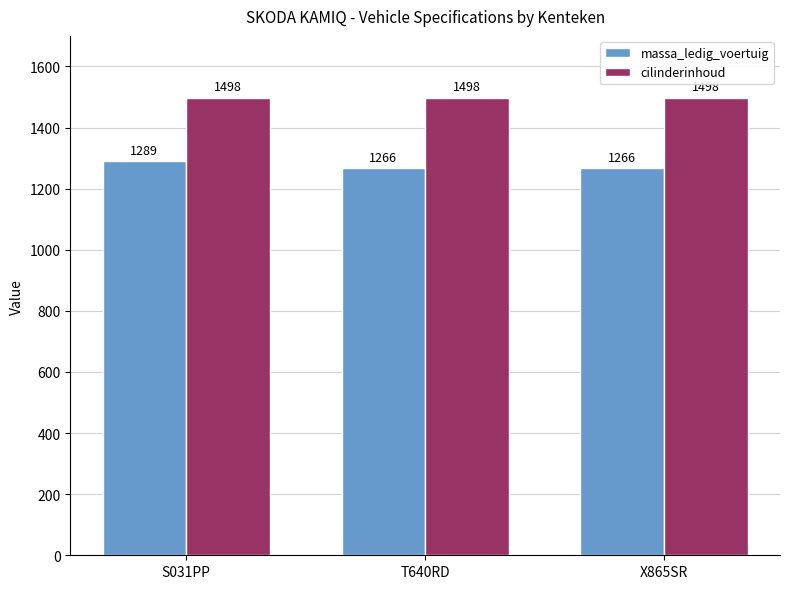

What is the sum of all cilinderinhoud values?

4494